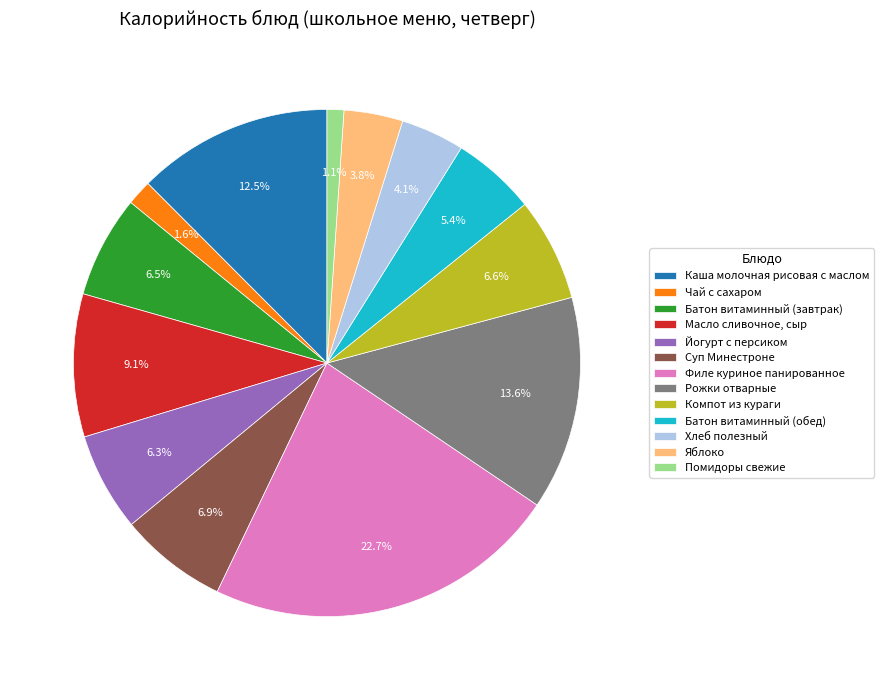

Does any single category account for the majority?

No